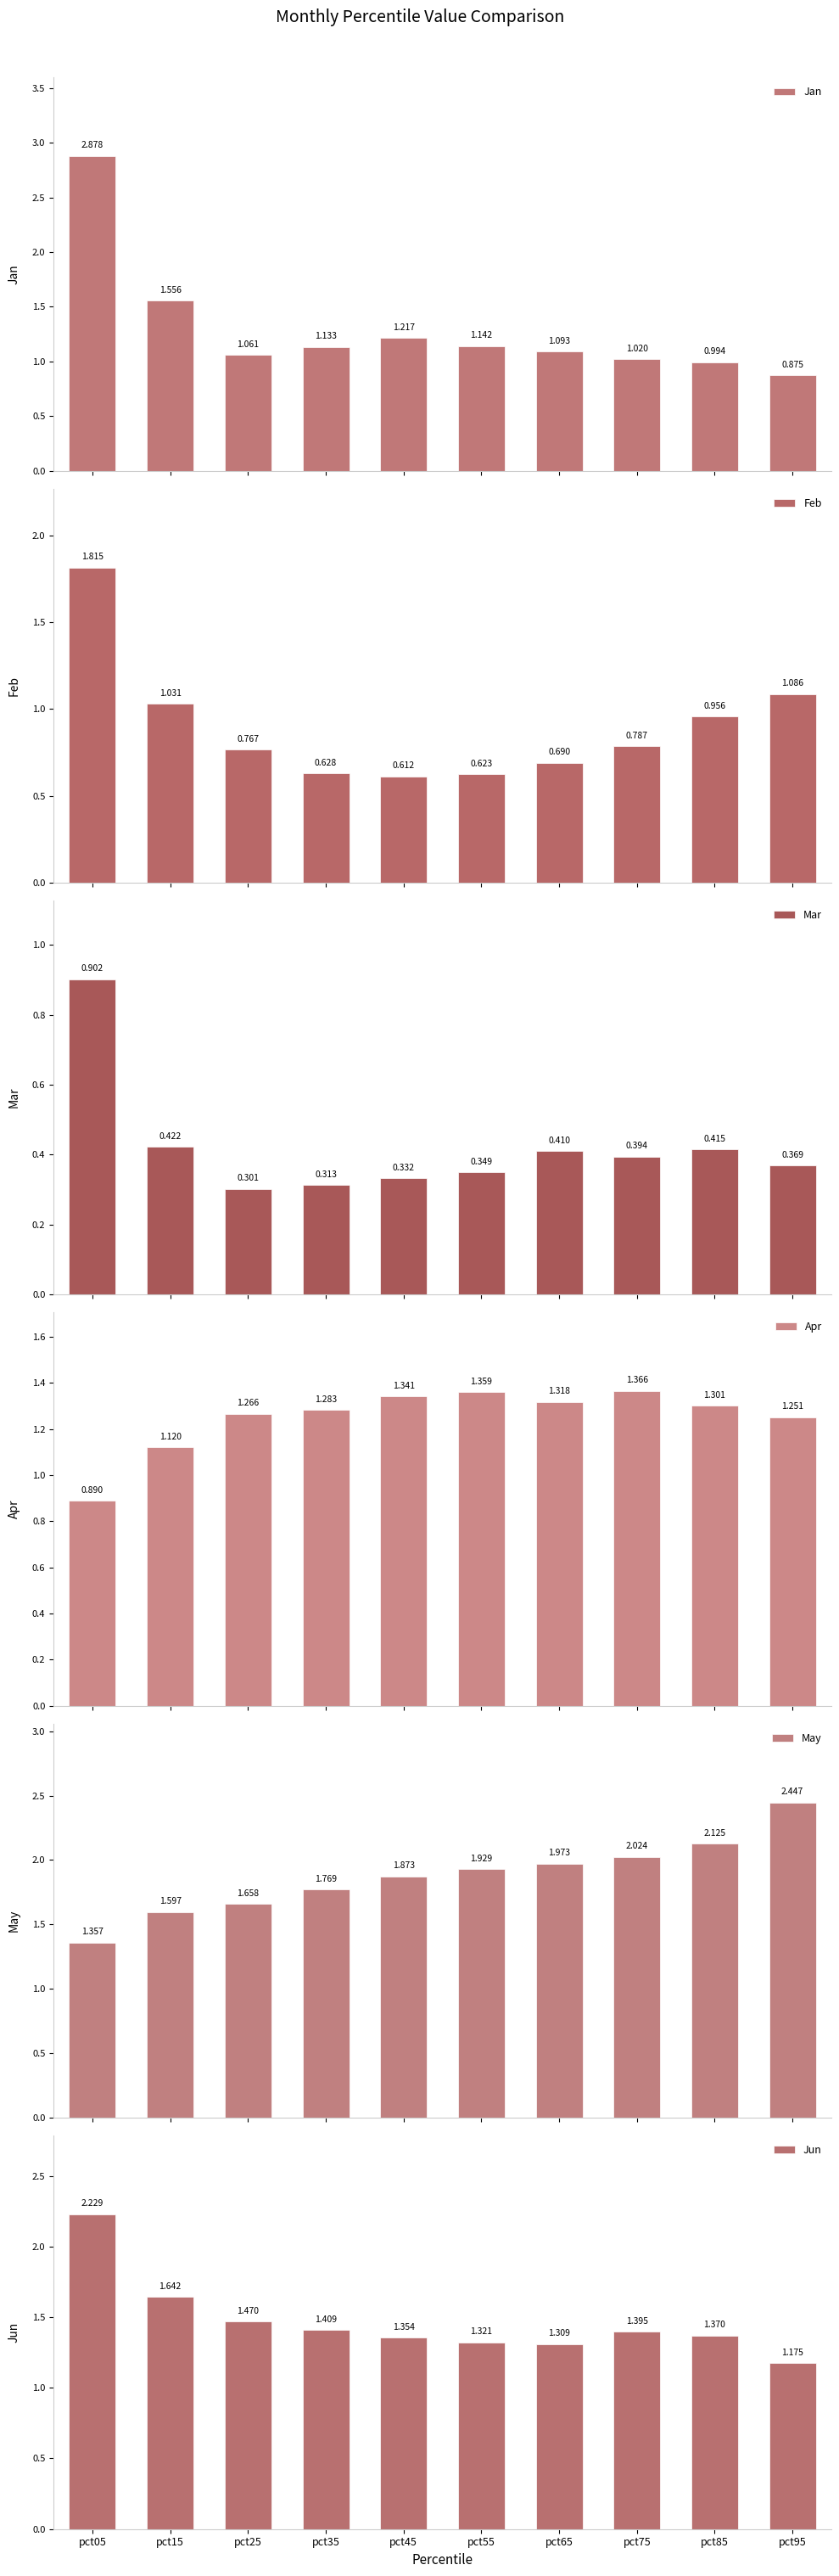

At which label does Feb reach its minimum?

pct45